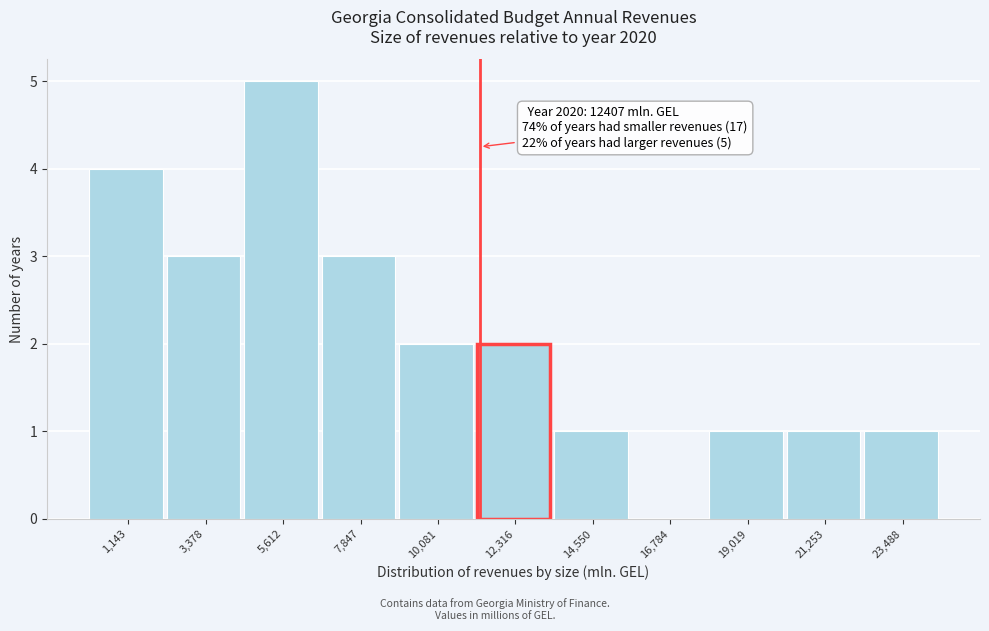

Reading right to left, transcribe all the data shown in this chart.

23,488=1	21,253=1	19,019=1	16,784=0	14,550=1	12,316=2	10,081=2	7,847=3	5,612=5	3,378=3	1,143=4